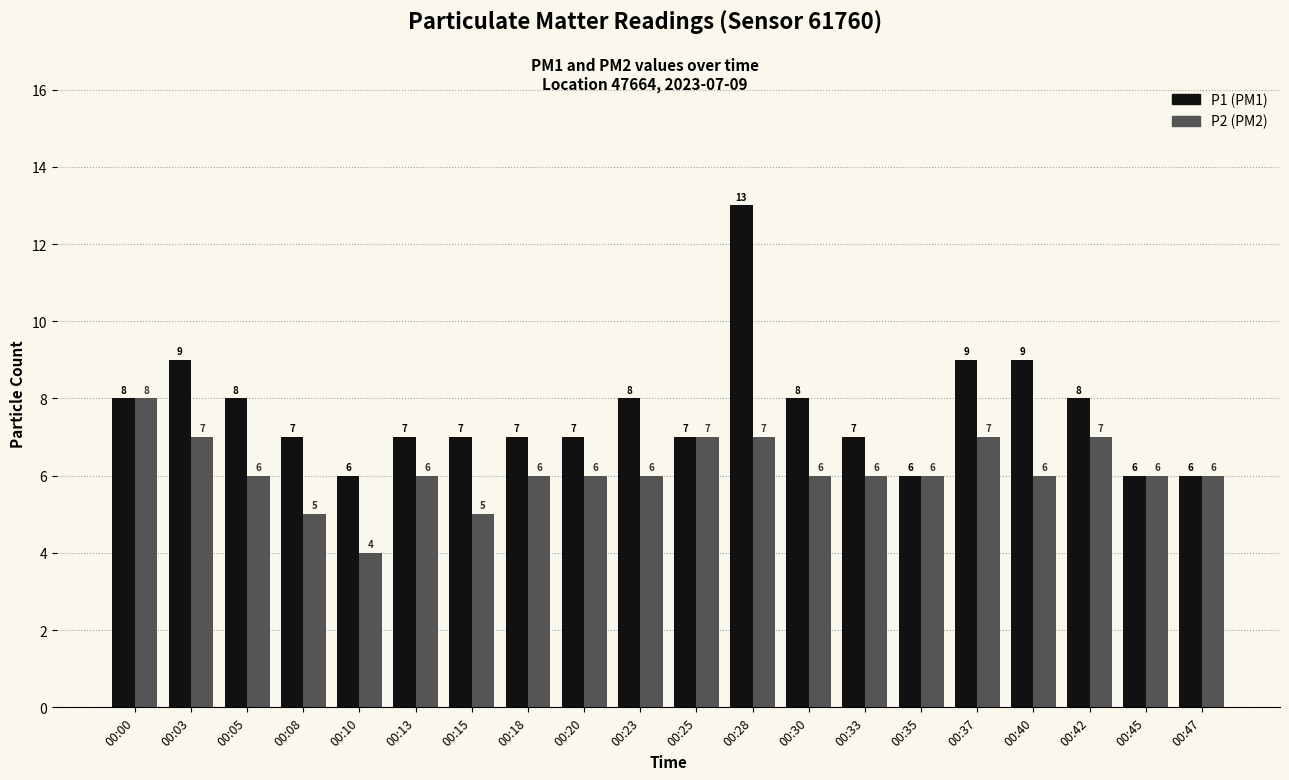

Reading left to right, extract all data points from this chart.

P1: 8	9	8	7	6	7	7	7	7	8	7	13	8	7	6	9	9	8	6	6
P2: 8	7	6	5	4	6	5	6	6	6	7	7	6	6	6	7	6	7	6	6